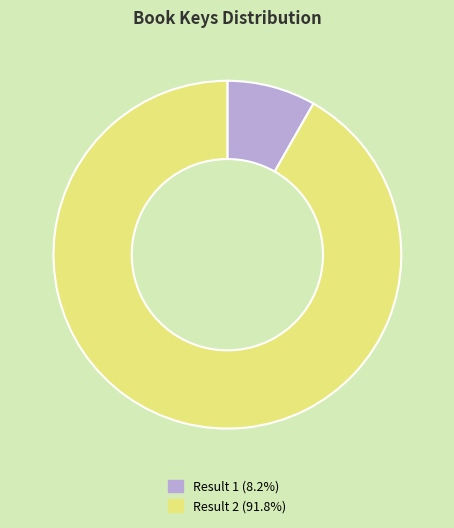

Does any single category account for the majority?

Yes